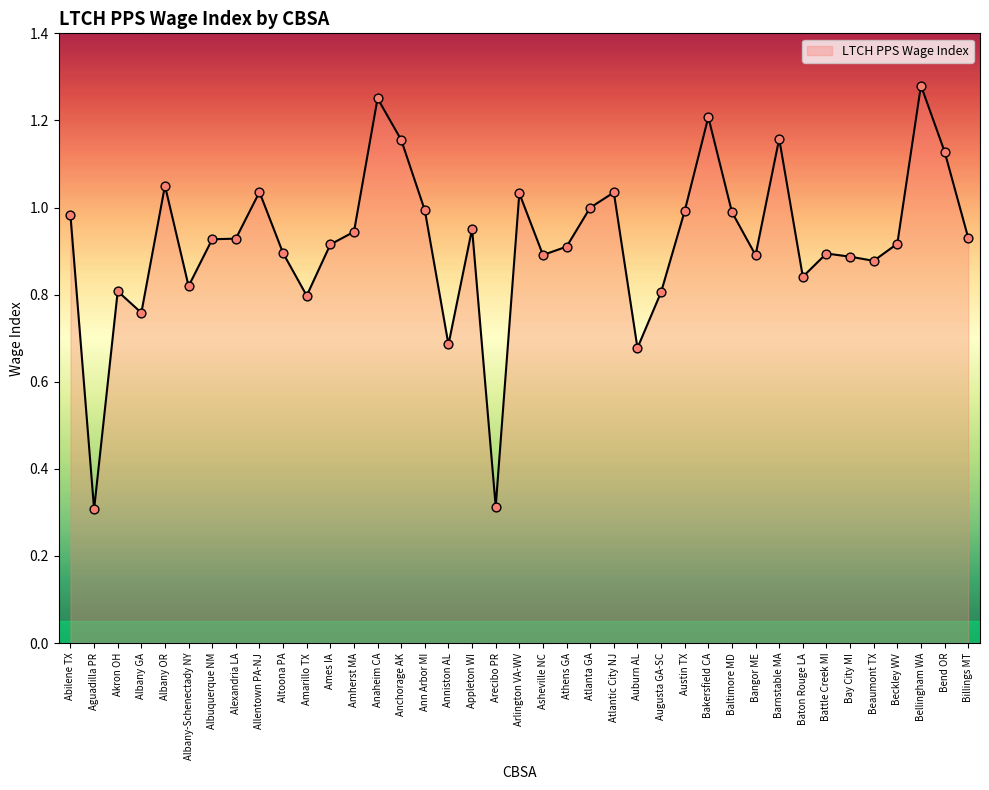

What is the change in value from Abilene TX to Altoona PA?

-0.1